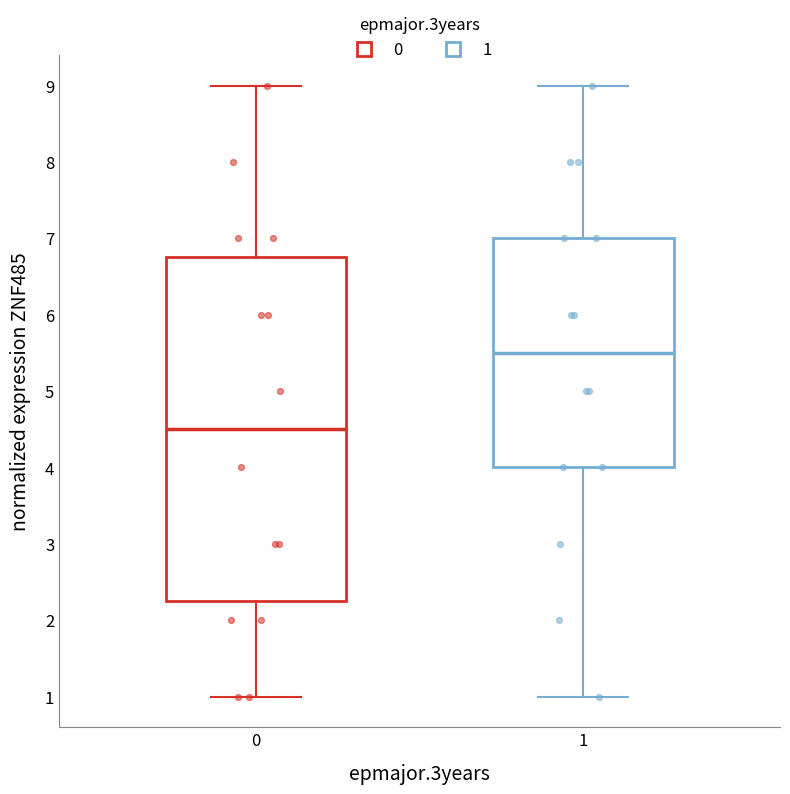

Which box has the highest median line?

1